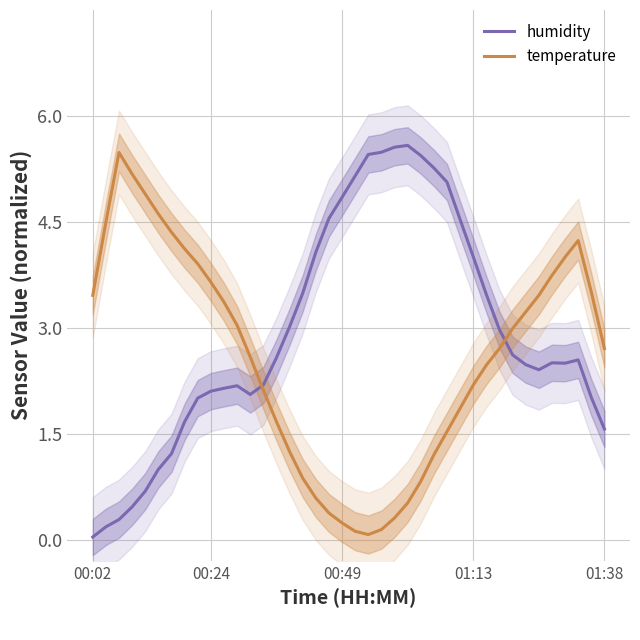

True or false: temperature and humidity cross at least once.

True